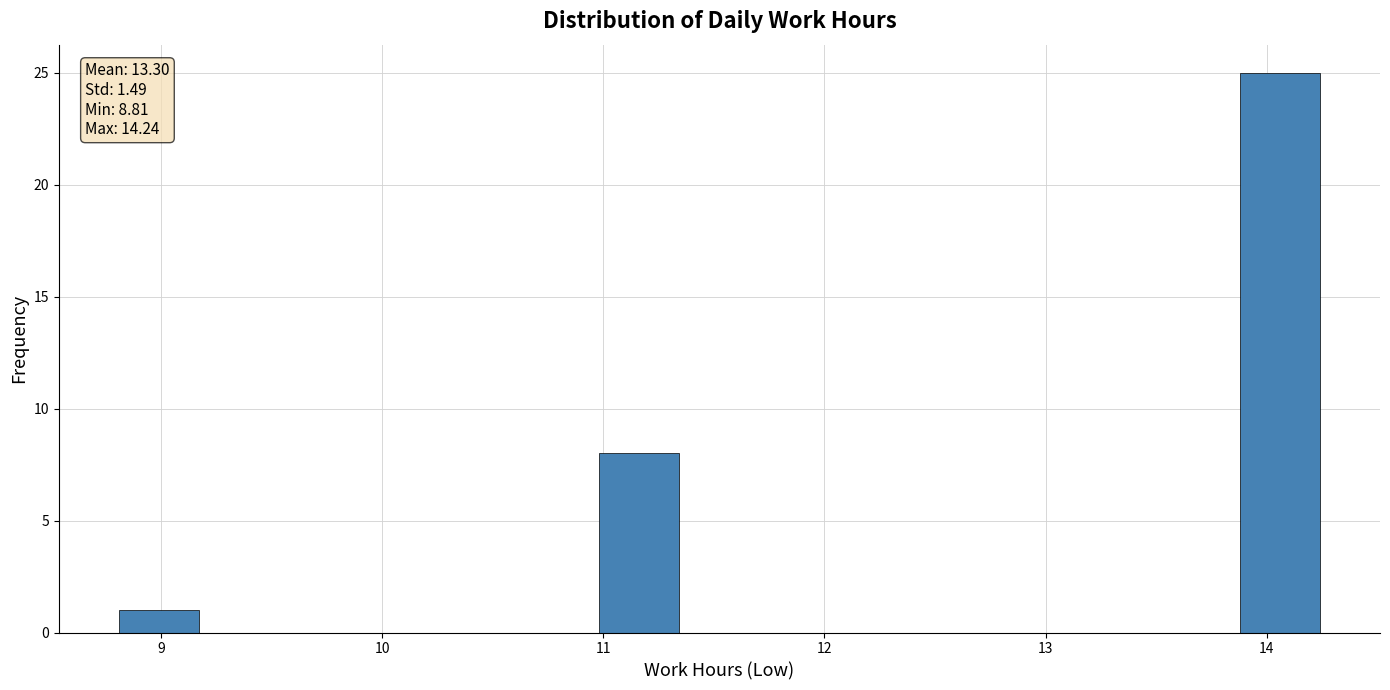

Read against the x-axis, roughly where is the centre of the tallest bar?

14.1